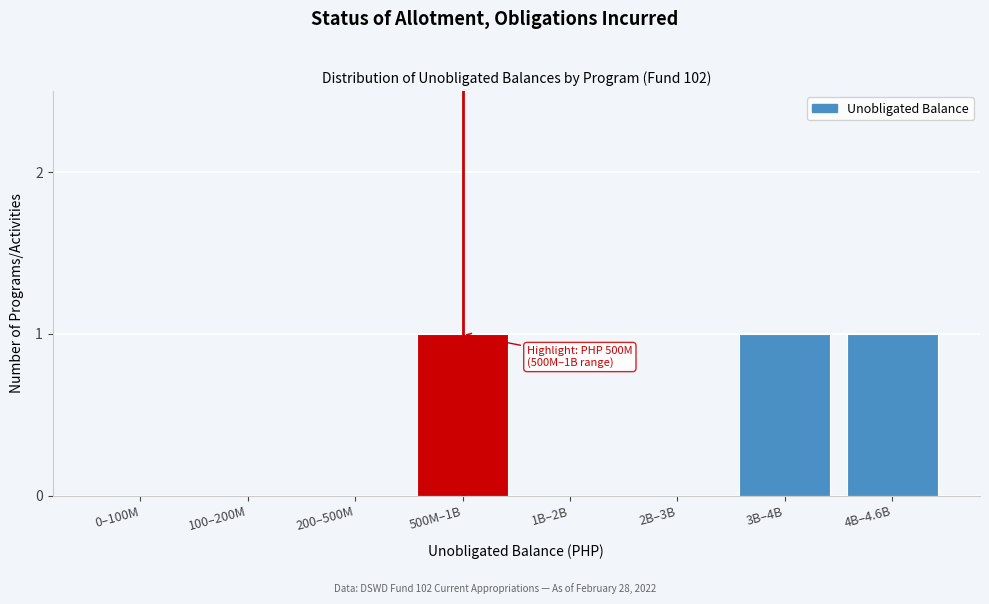

Reading left to right, transcribe all the data shown in this chart.

0–100M=0	100–200M=0	200–500M=0	500M–1B=1	1B–2B=0	2B–3B=0	3B–4B=1	4B–4.6B=1